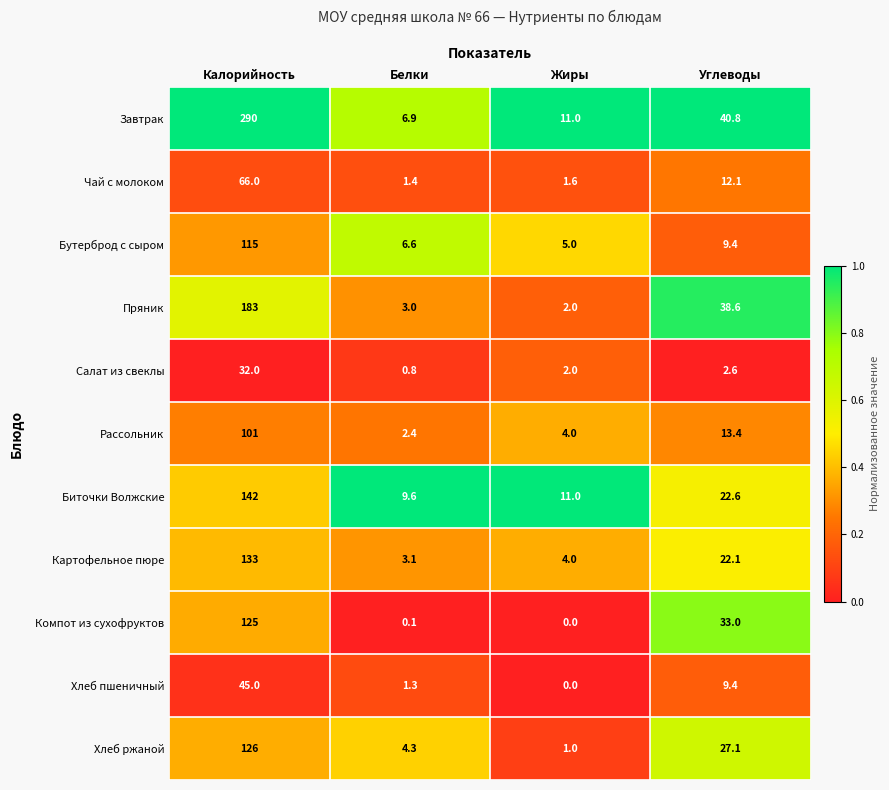

Which series changed the most between Белки and Жиры?

Завтрак